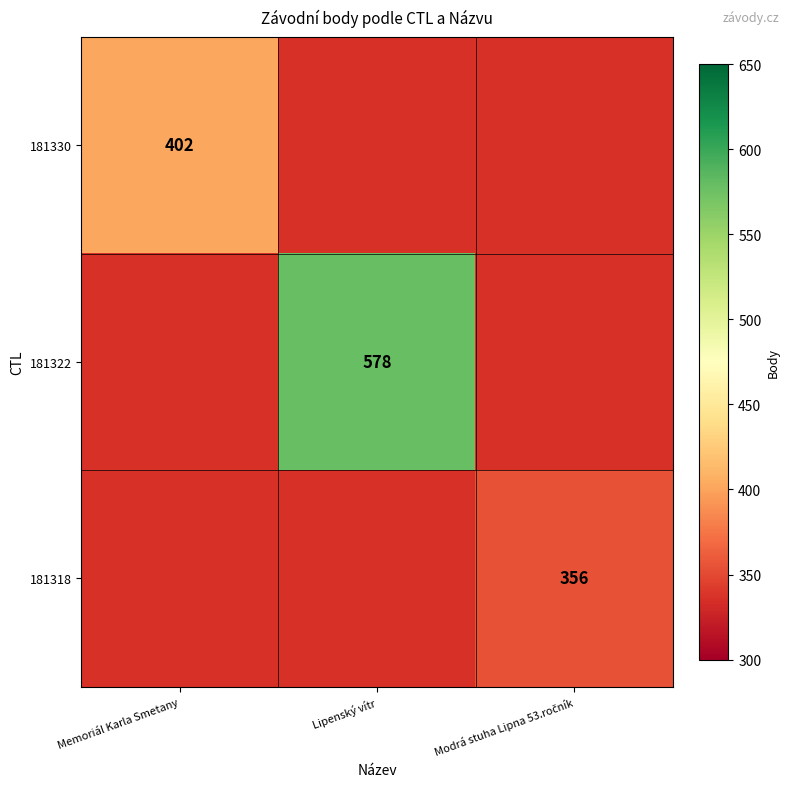

The 181322 series shows 1021 at Lipenský vítr. True or false?

False